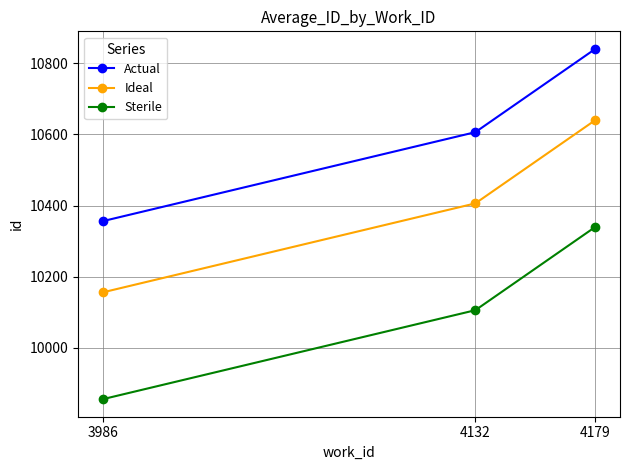

List the labels in order of Ideal value, smallest first.

3986, 4132, 4179